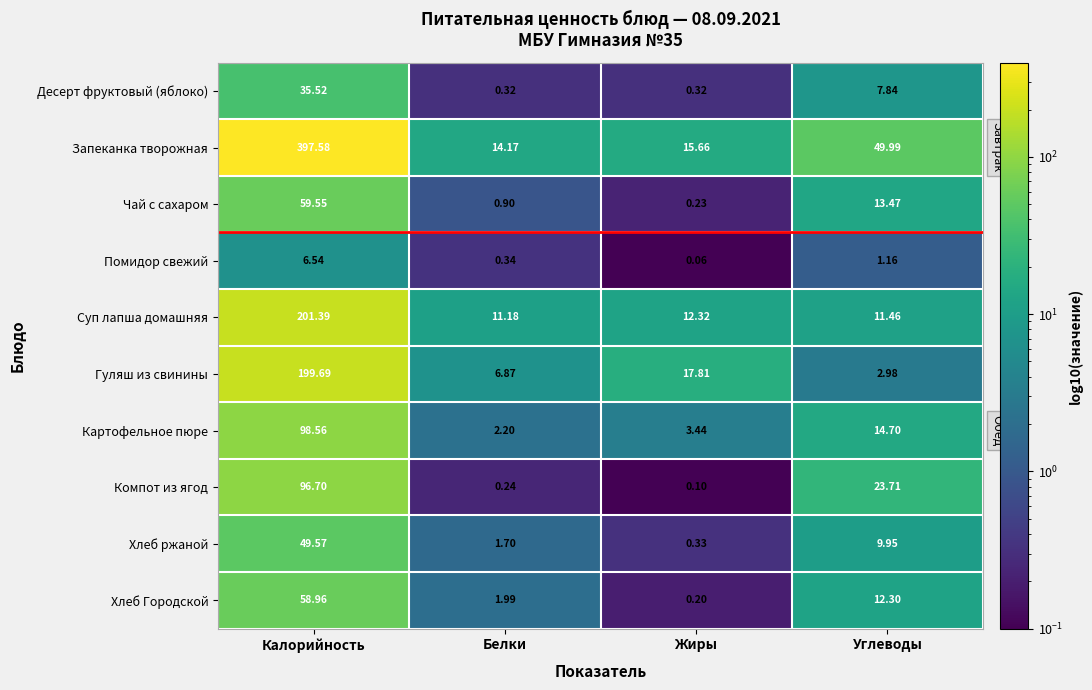

At which label does Суп лапша домашняя reach its minimum?

Белки